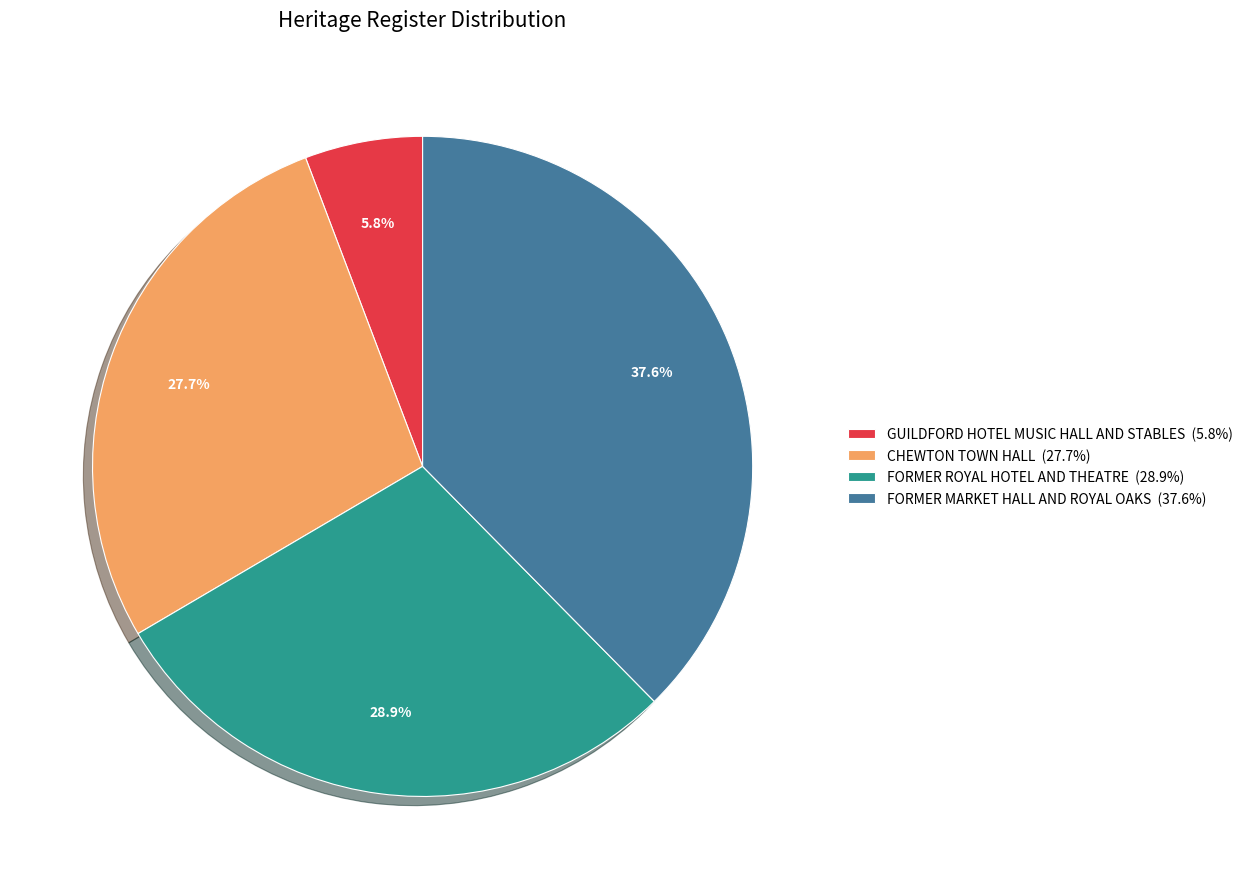

To the nearest percent, what is the difference between the largest and smallest slice percentages?

32%